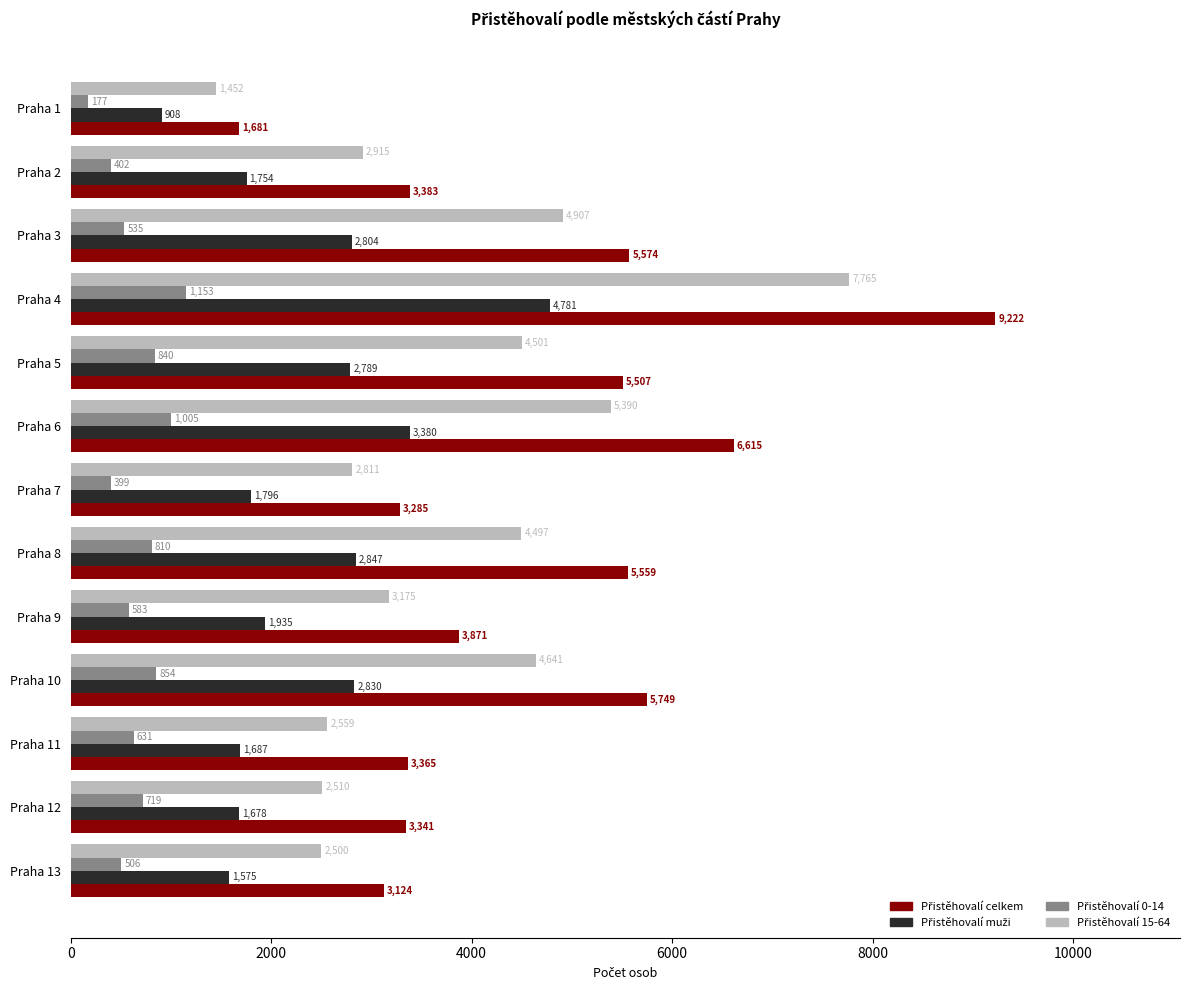

At how many categories does at least one series exceed 443?

13